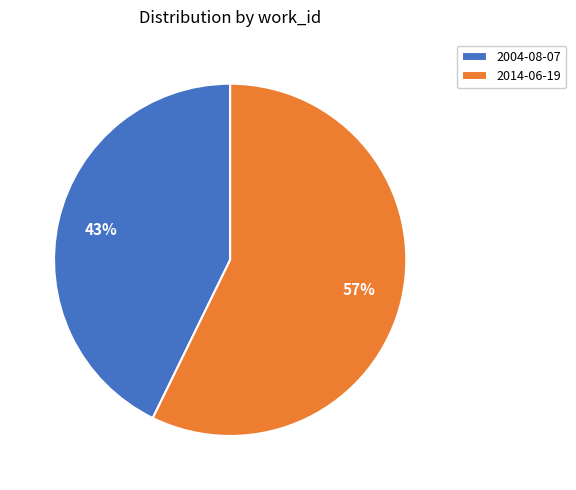

How many slices are in this pie chart?

2